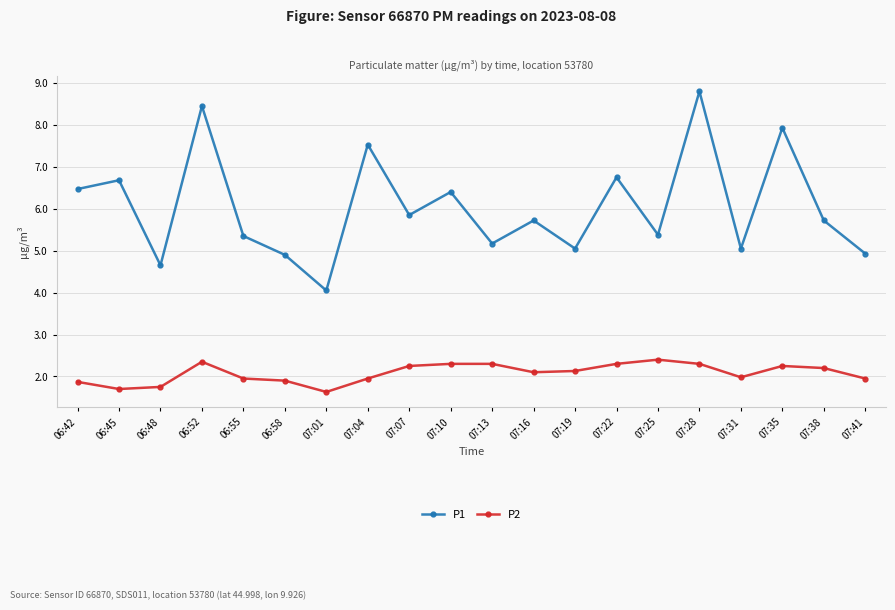

True or false: P1 and P2 intersect in this chart.

False